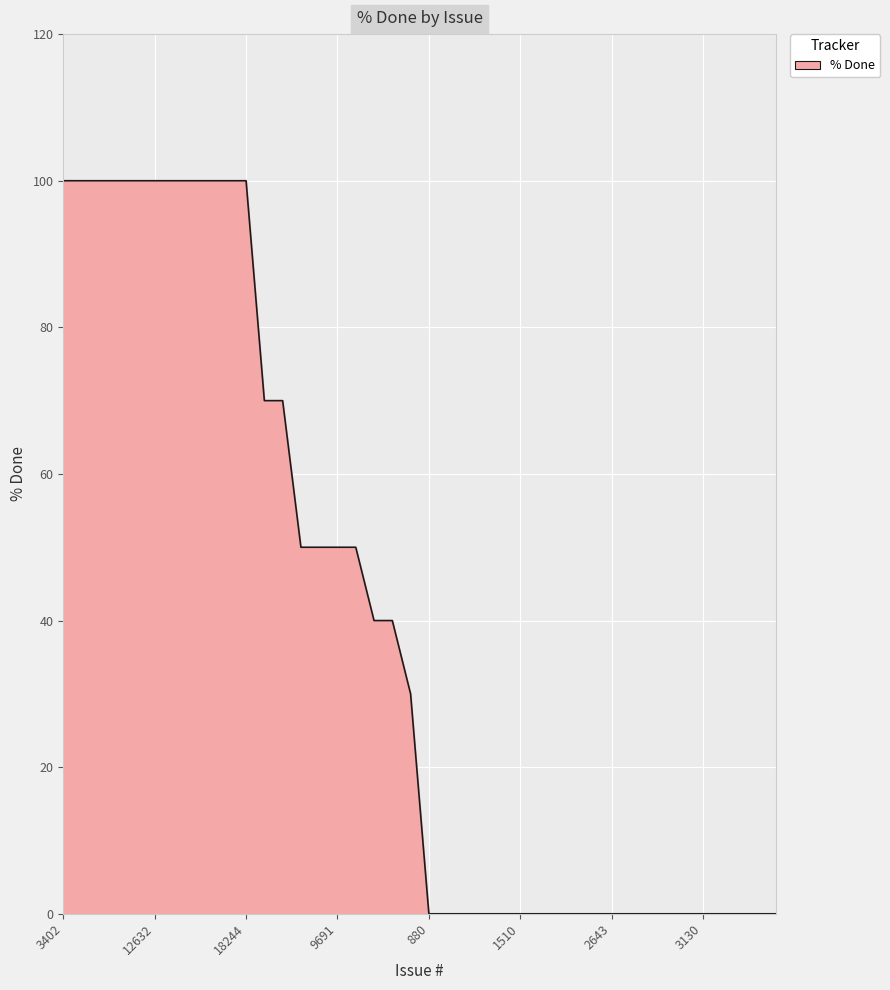

What is the difference between the maximum and minimum values?

100